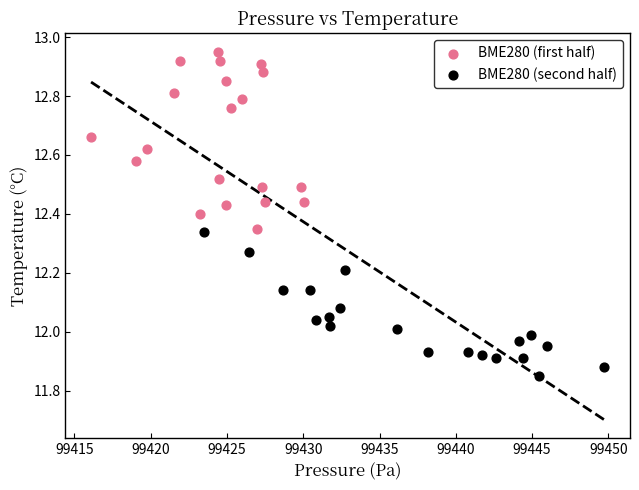

Which series reaches the maximum Y coordinate?

BME280 (first half)